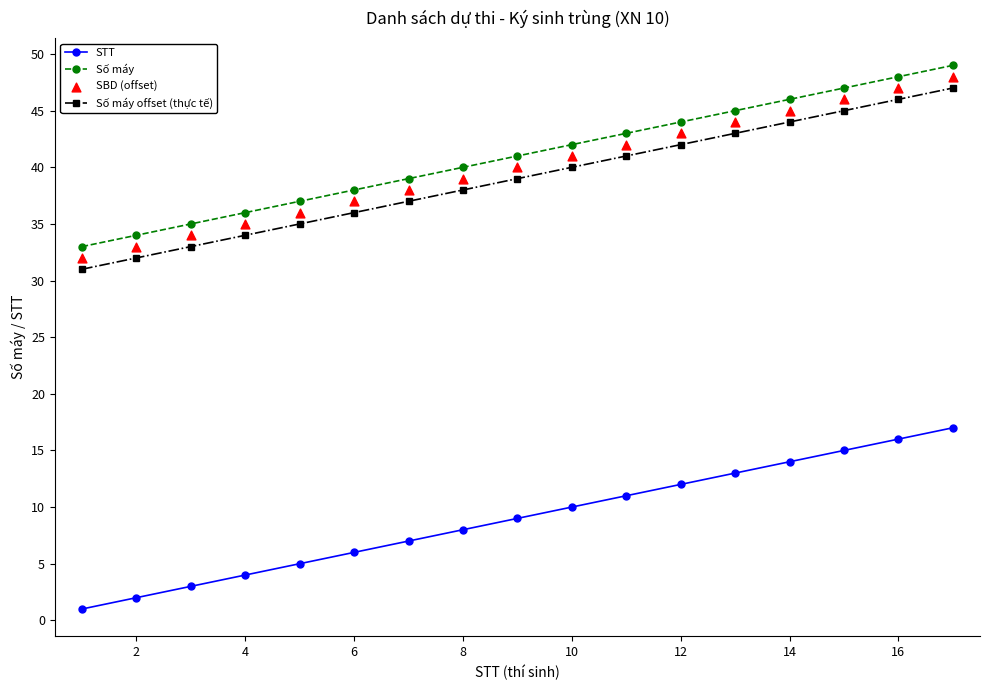

What are all the series names shown in the legend?

STT, Số máy, Số máy offset (thực tế), SBD (offset)